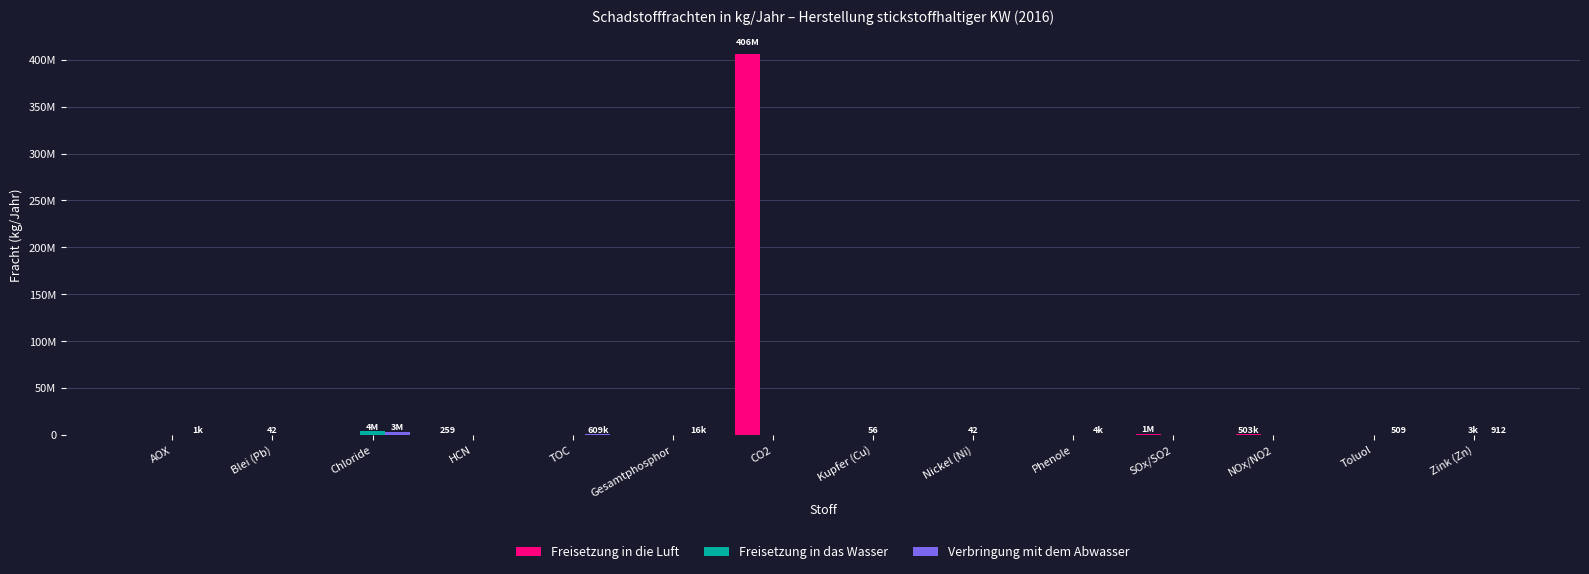

What is the difference between the highest and lowest values at Chloride?

3610000